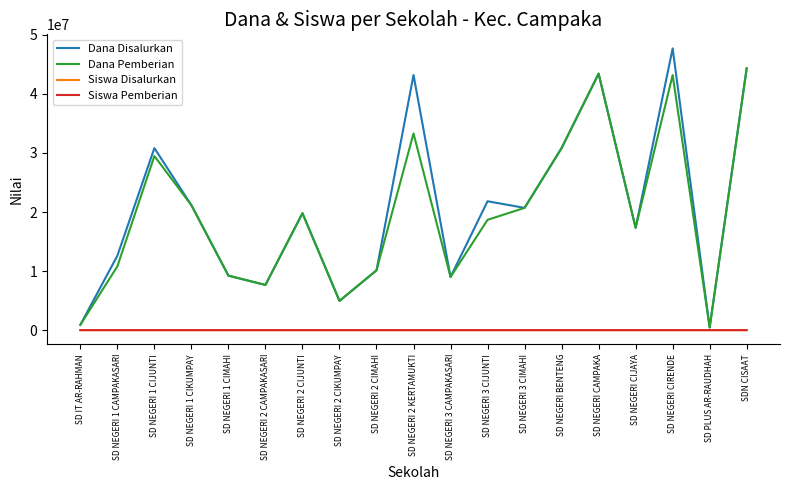

What is the difference between the highest and lowest values at SD NEGERI 3 CIJUNTI?

21824957